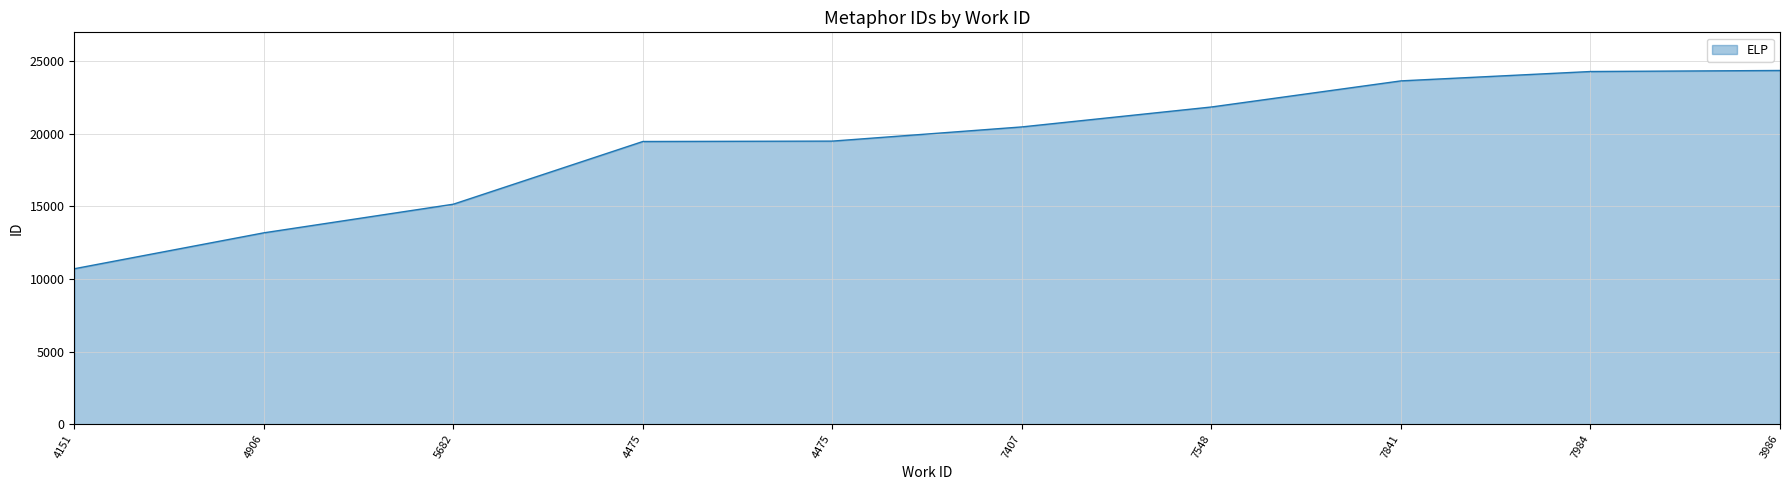

List the labels in order of value, smallest first.

4151, 4906, 5682, 4475, 4475, 7407, 7548, 7841, 7984, 3986